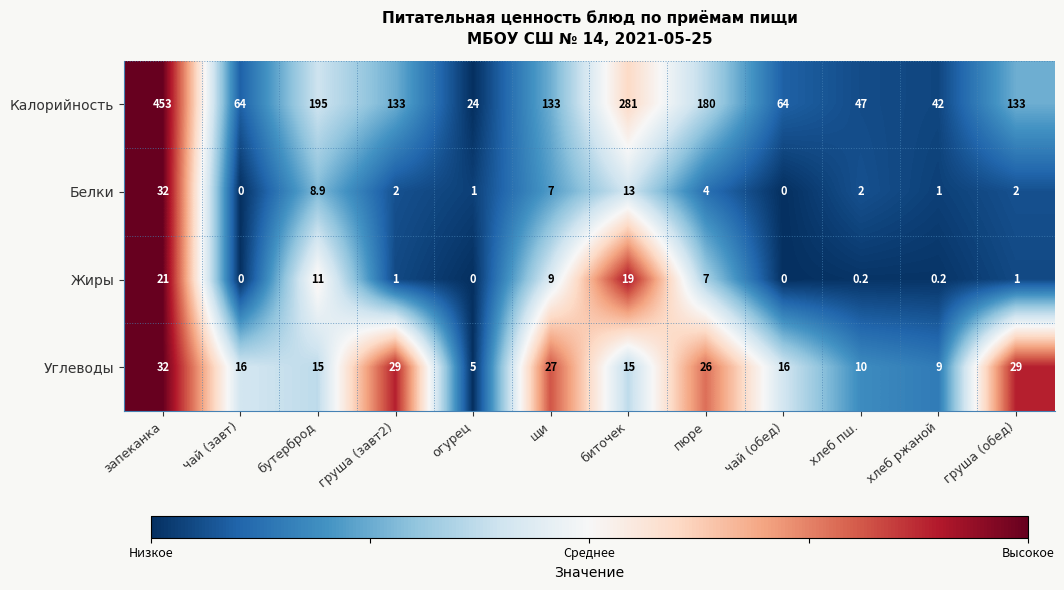

At which label is Калорийность closest to 238?

бутерброд